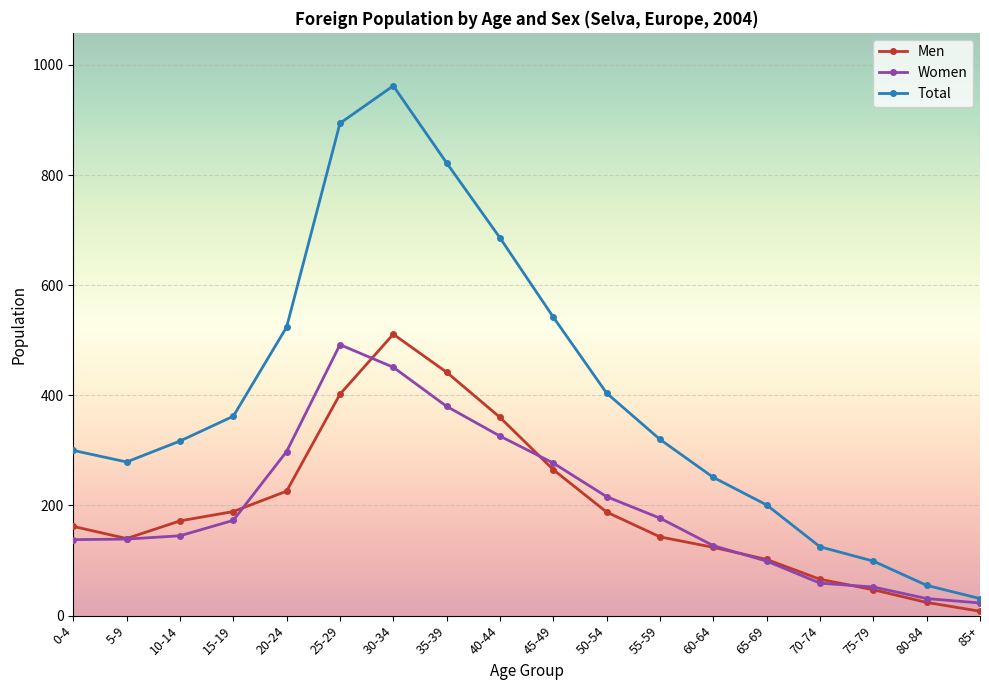

Where is Men nearest to the value 259?

45-49